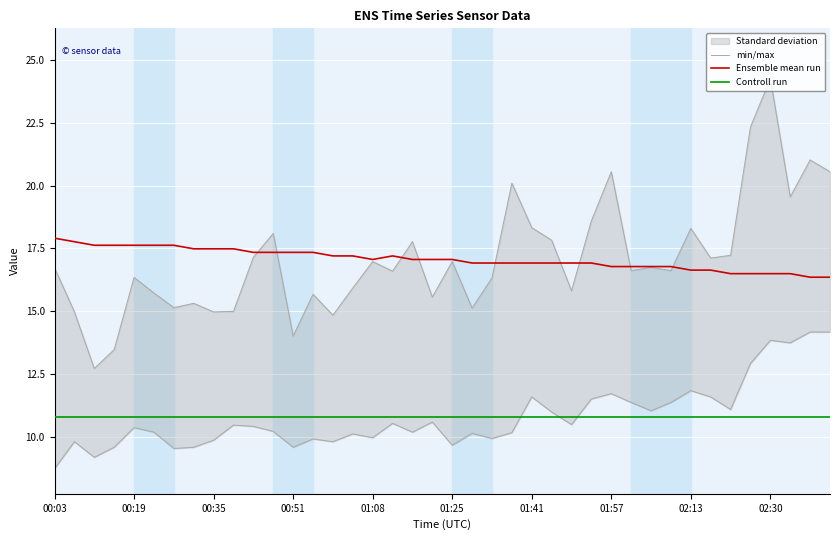

What is the lowest value of the Controll run series?

10.8